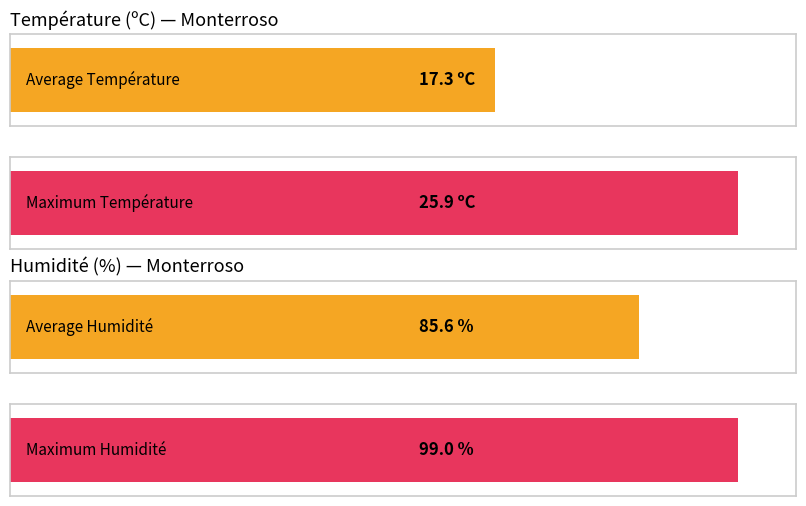

List the series in order of their overall mean, highest first.

Humidité (%), Température (ºC)